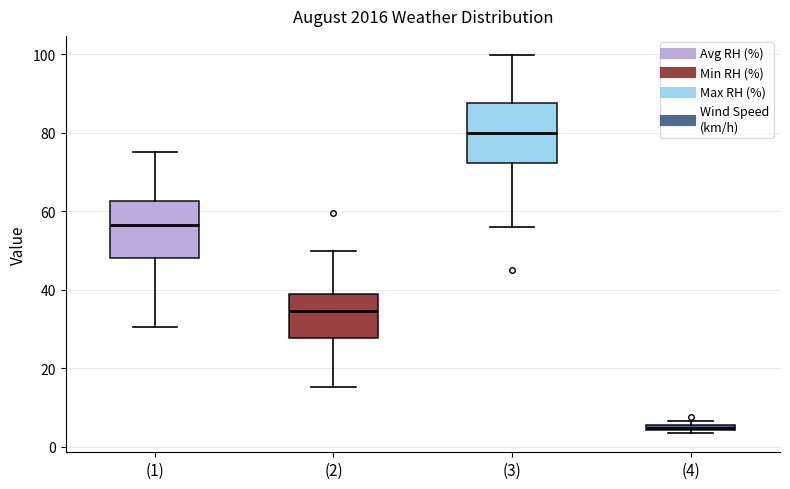

Which box has the lowest median line?

(4)